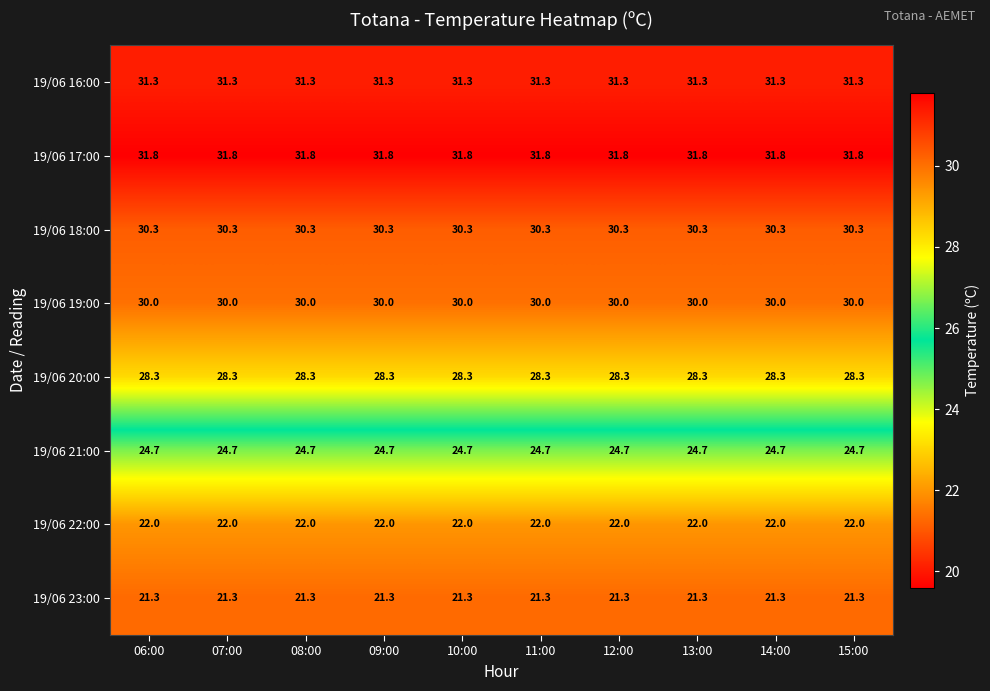

What is the sum of the 19/06 18:00 values at 11:00 and 14:00?

60.6